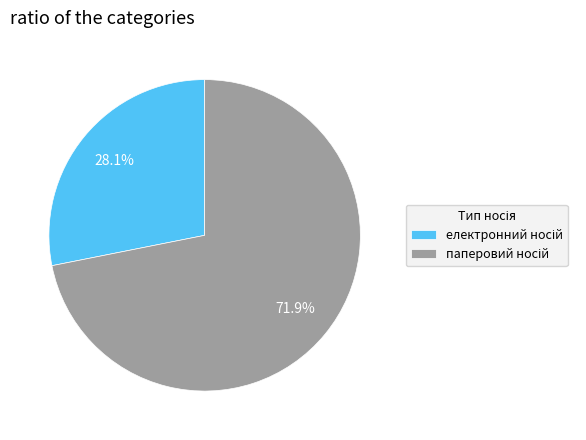

To the nearest percent, what is the average slice percentage?

50%